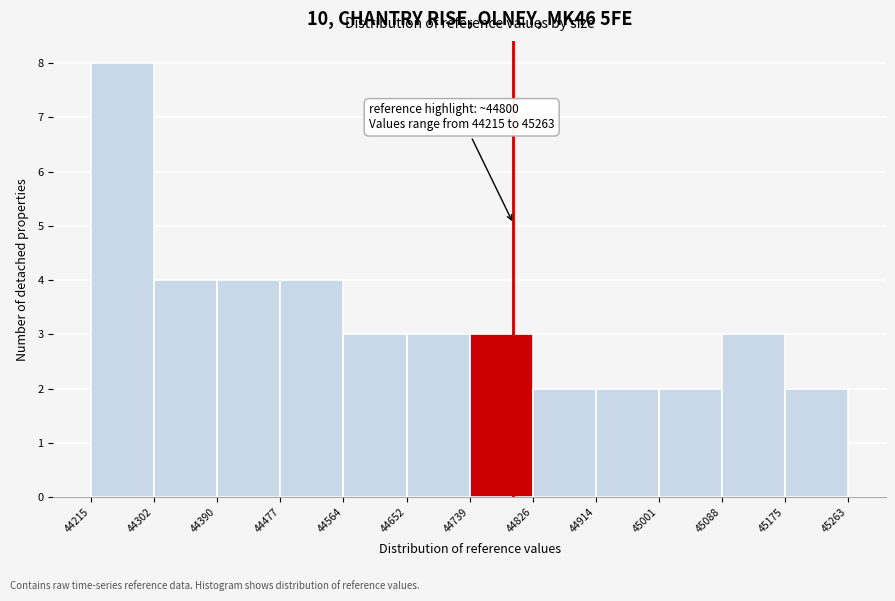

Which range on the x-axis has the tallest bar?

44215 to 44302